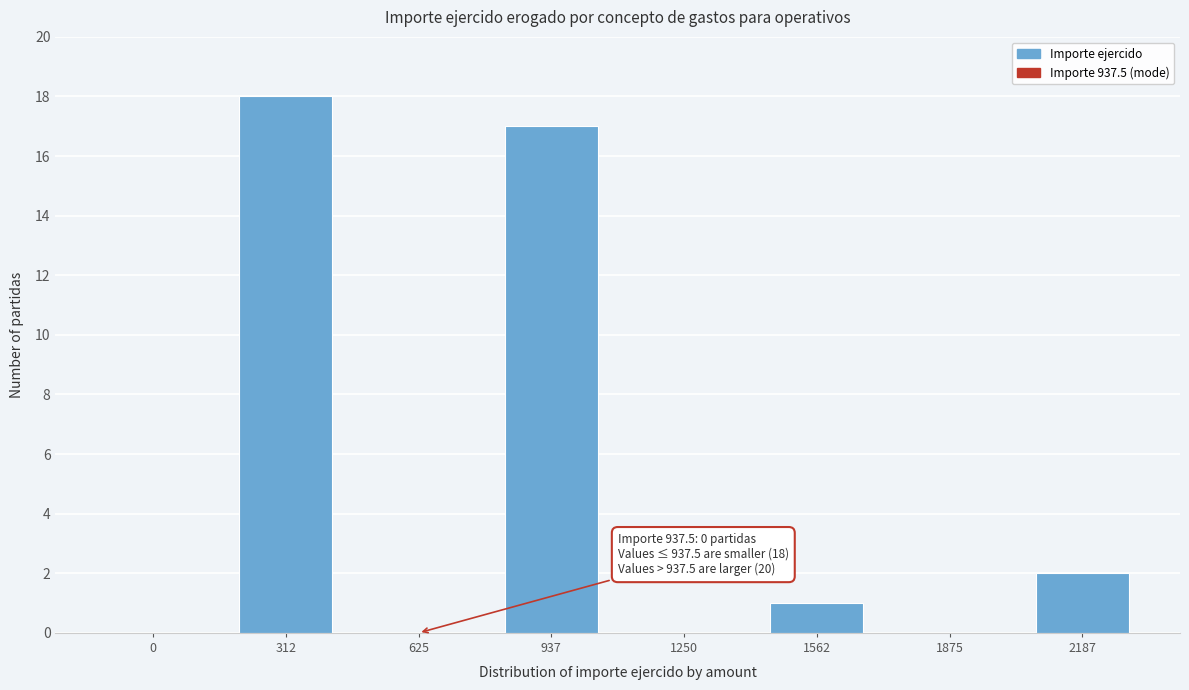

Reading left to right, what are all the values shown in this chart?

0=0	312=18	625=0	937=17	1250=0	1562=1	1875=0	2187=2